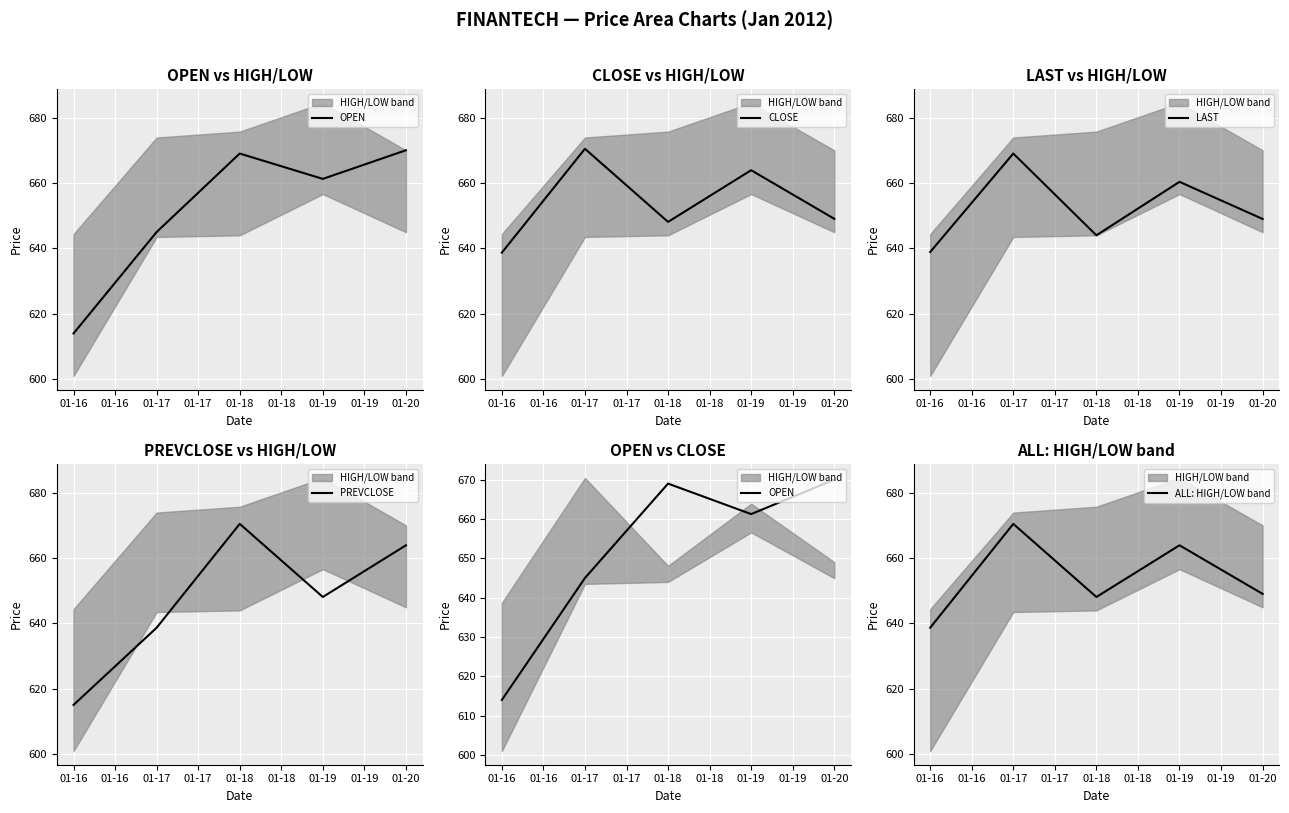

What are all the series names shown in the legend?

OPEN, CLOSE, LAST, PREVCLOSE, ALL: HIGH/LOW band